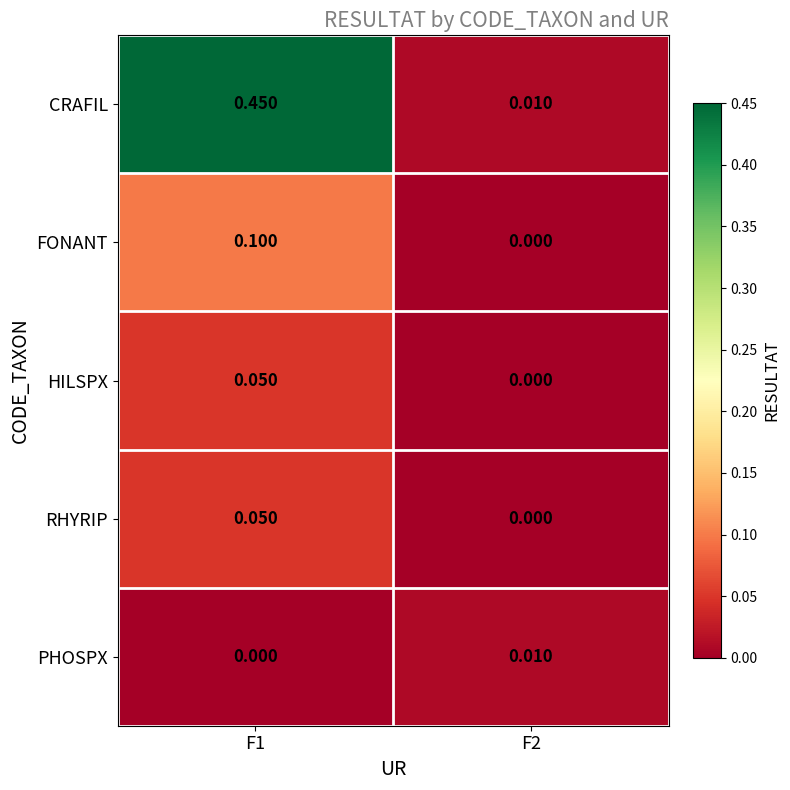

At how many categories does at least one series exceed 0?

2